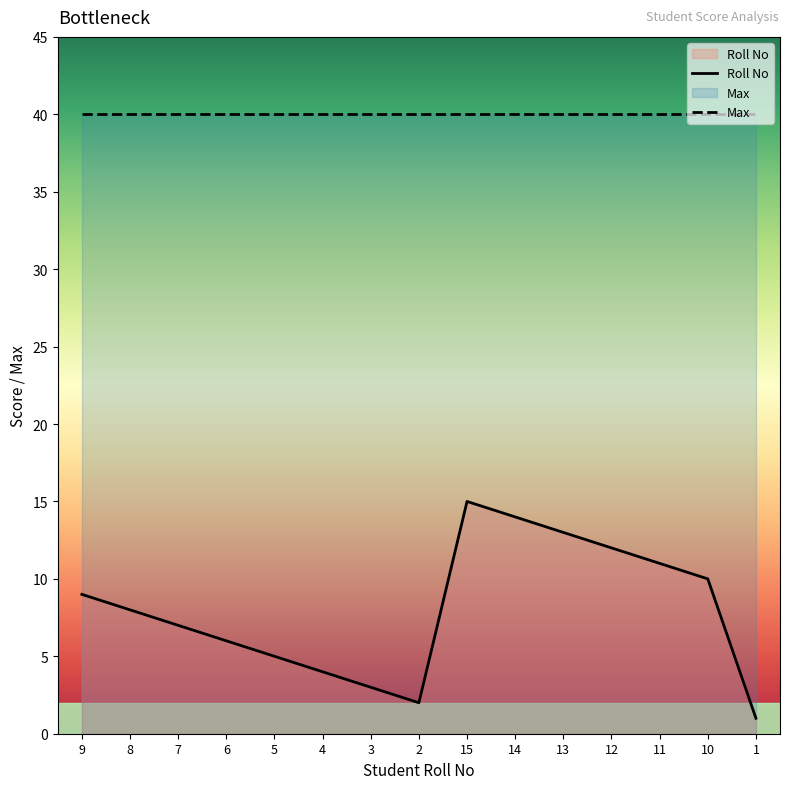

What is the sum of all values?

120